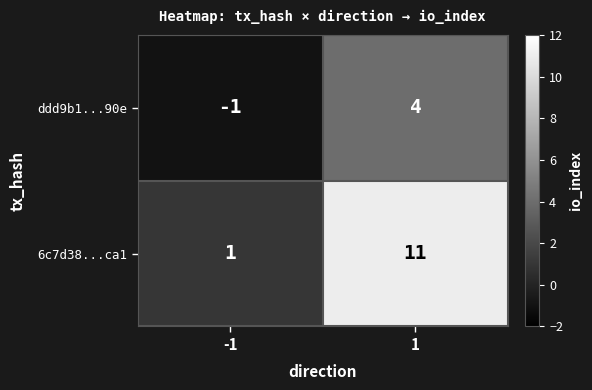

The 6c7d38...ca1 series shows 1 at -1. True or false?

True